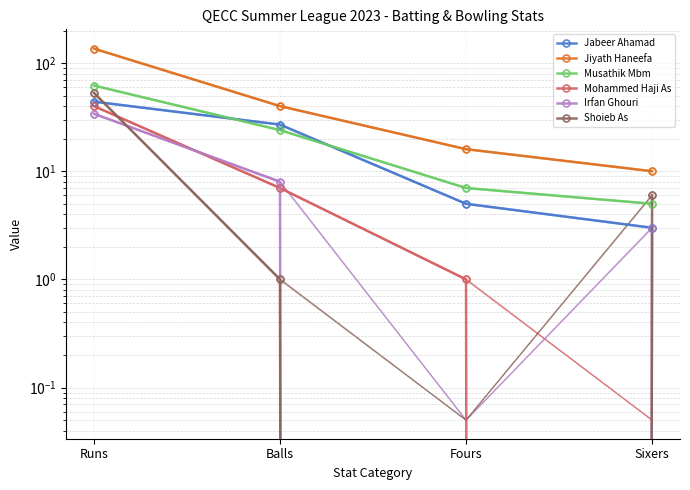

What is the difference between the Musathik Mbm values at Fours and Balls?

17